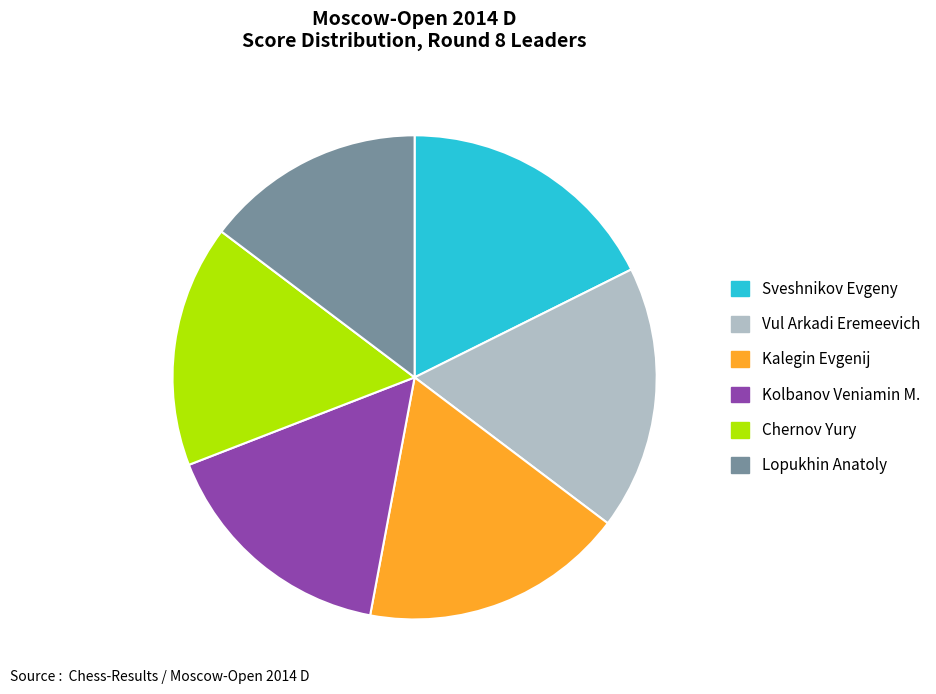

What is the ratio of the value at Vul Arkadi Eremeevich to the value at Chernov Yury?

1.1